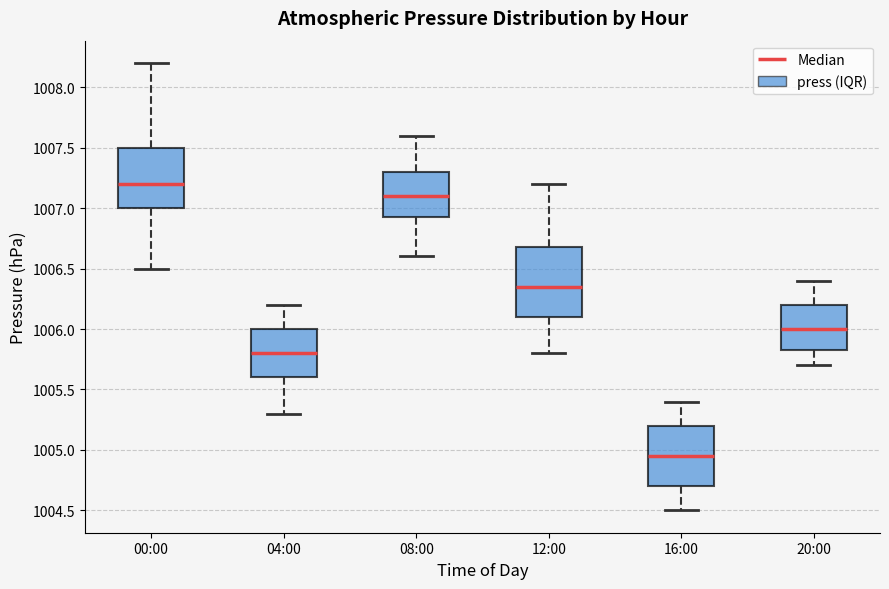

Reading left to right, read every box against the y-axis: the position of its median line, the range the box covers, and the ends of its whiskers. The values are not printed on the chart, so give them approximately, as read against the axis.

00:00: median 1007.20, box 1007.00 to 1007.50, whiskers 1006.50 to 1008.20
04:00: median 1005.80, box 1005.60 to 1006.00, whiskers 1005.30 to 1006.20
08:00: median 1007.10, box 1006.95 to 1007.30, whiskers 1006.60 to 1007.60
12:00: median 1006.35, box 1006.10 to 1006.70, whiskers 1005.80 to 1007.20
16:00: median 1004.95, box 1004.70 to 1005.20, whiskers 1004.50 to 1005.40
20:00: median 1006.00, box 1005.85 to 1006.20, whiskers 1005.70 to 1006.40